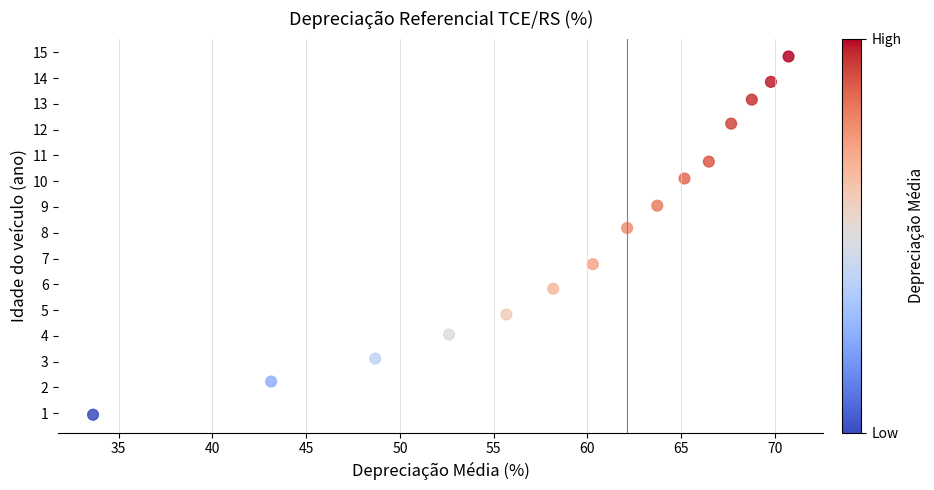

What Y value in the scatter plot is closest to 7?

6.8